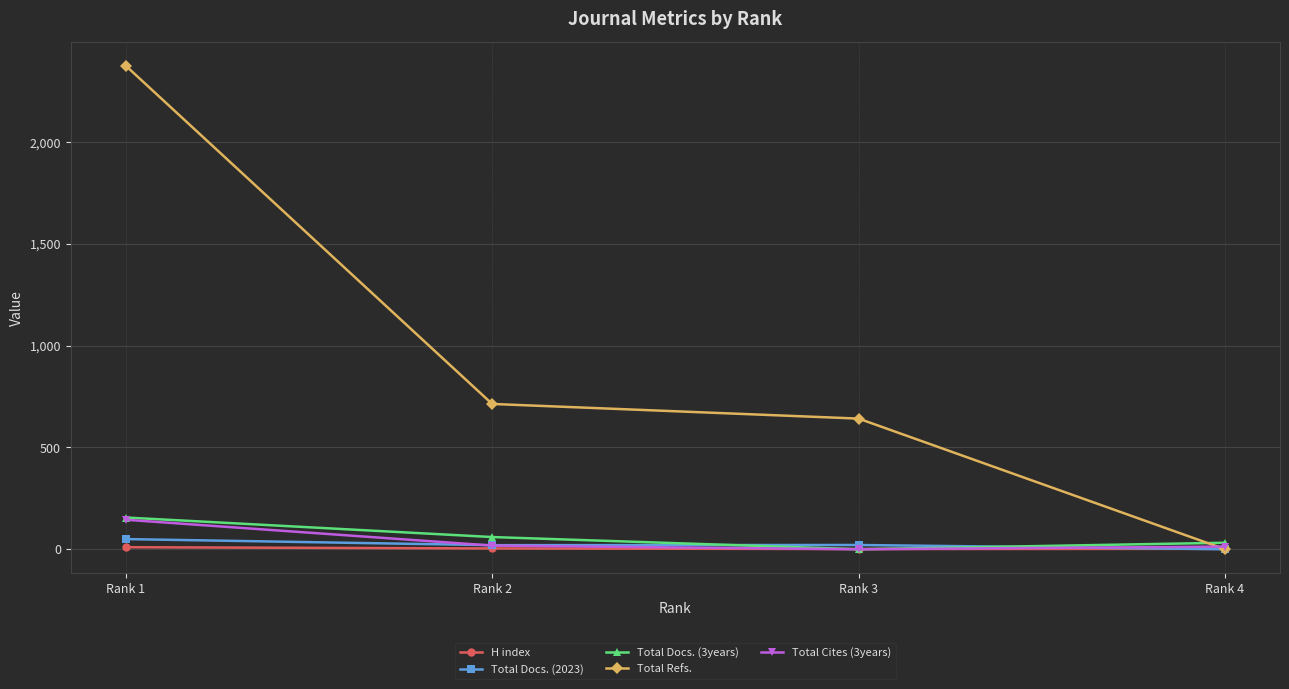

How many interior local valleys does the H index series have?

1